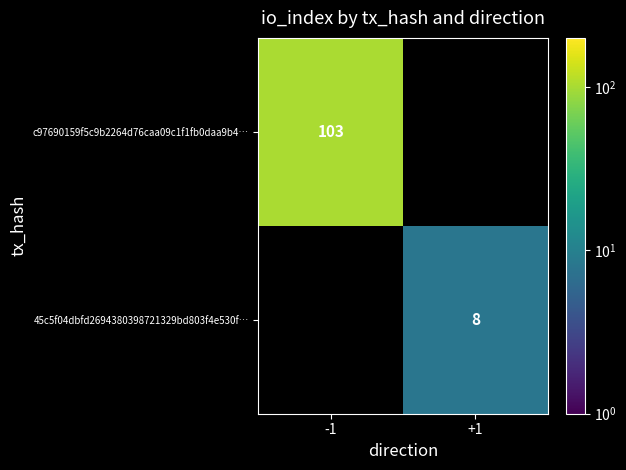

At which category does the chart reach its peak across all series?

-1